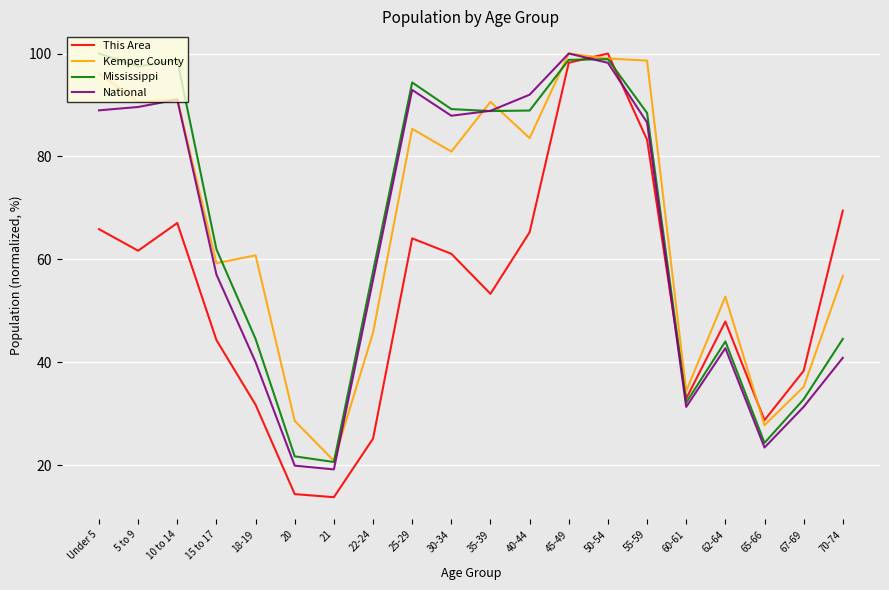

True or false: National and This Area cross at least once.

True